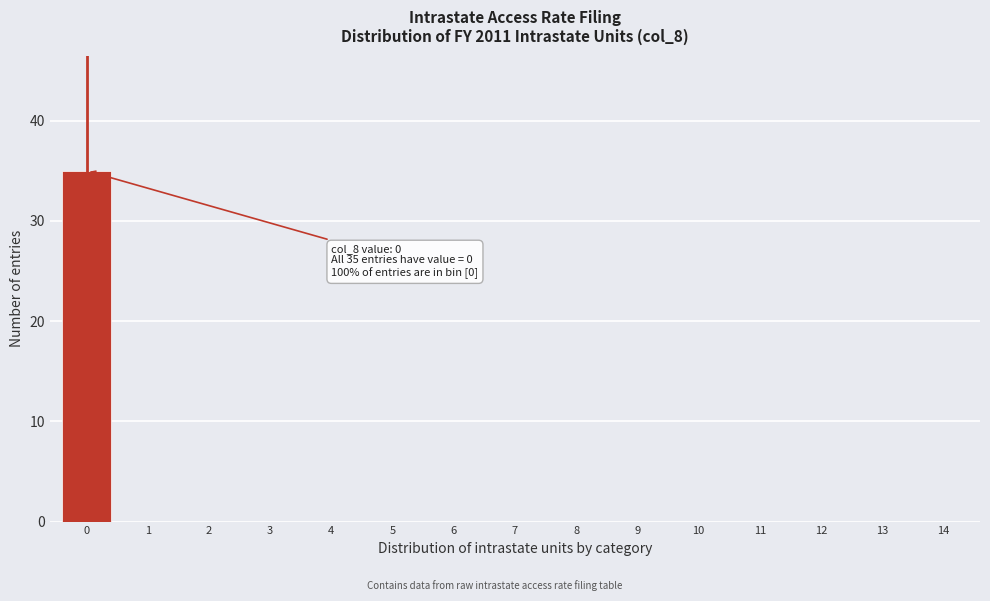

Reading left to right, extract all data points from this chart.

0=35	1=0	2=0	3=0	4=0	5=0	6=0	7=0	8=0	9=0	10=0	11=0	12=0	13=0	14=0